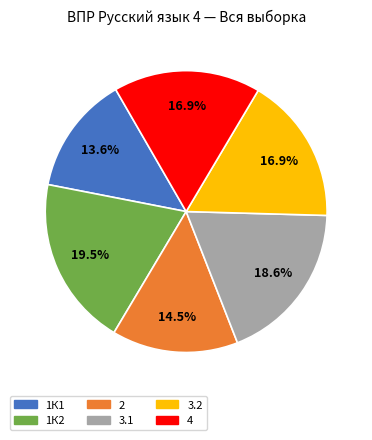

What percentage is the 4 slice, to the nearest percent?

17%